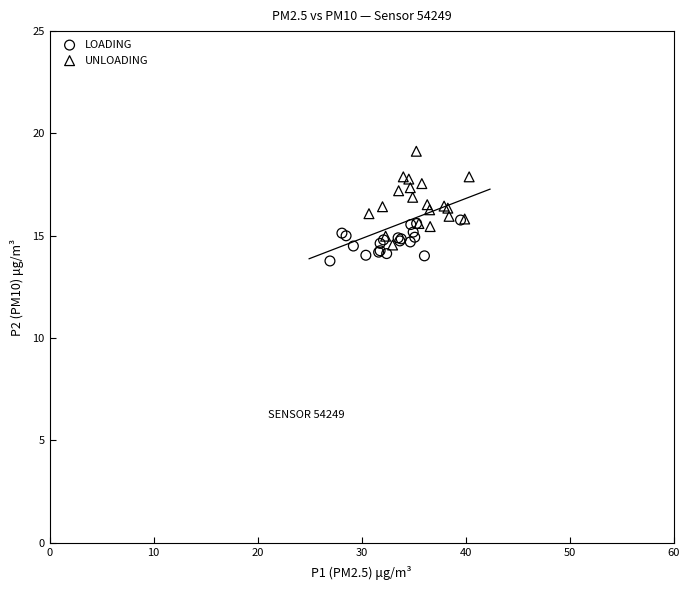

What are all the series names shown in the legend?

LOADING, UNLOADING